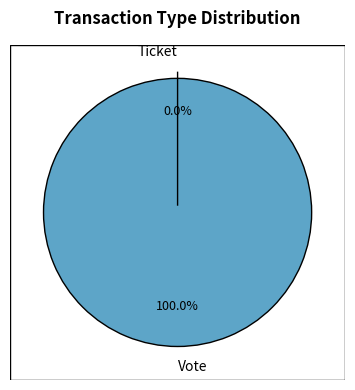

Combined, what portion of the pie is Ticket and Vote?

100.0%